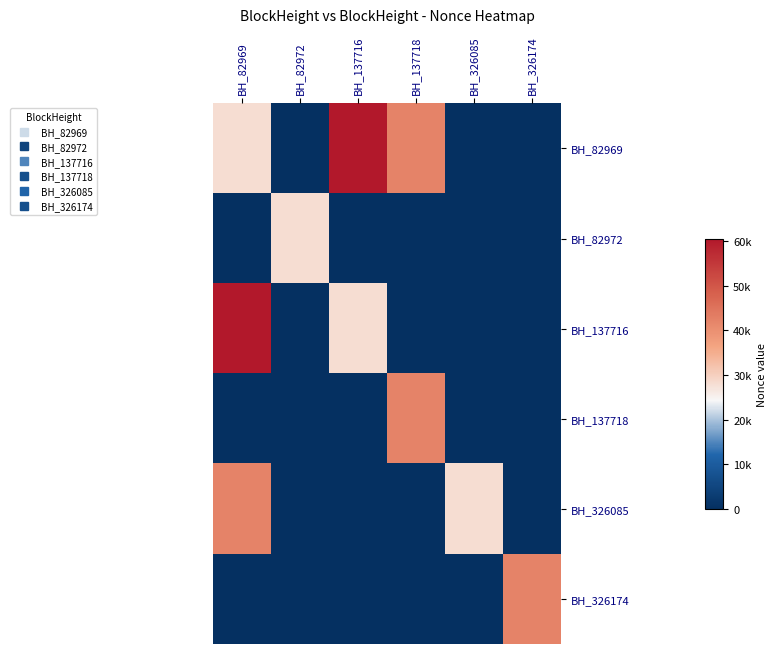

Reading left to right, extract all data points from this chart.

BH_82969: BH_82969=27946	BH_82972=0	BH_137716=60573	BH_137718=42140	BH_326085=2	BH_326174=1
BH_82972: BH_82969=0	BH_82972=27946	BH_137716=0	BH_137718=0	BH_326085=0	BH_326174=0
BH_137716: BH_82969=60573	BH_82972=0	BH_137716=27946	BH_137718=0	BH_326085=0	BH_326174=0
BH_137718: BH_82969=1	BH_82972=0	BH_137716=0	BH_137718=42140	BH_326085=0	BH_326174=2
BH_326085: BH_82969=42140	BH_82972=0	BH_137716=0	BH_137718=0	BH_326085=27946	BH_326174=0
BH_326174: BH_82969=2	BH_82972=1	BH_137716=0	BH_137718=0	BH_326085=0	BH_326174=42140